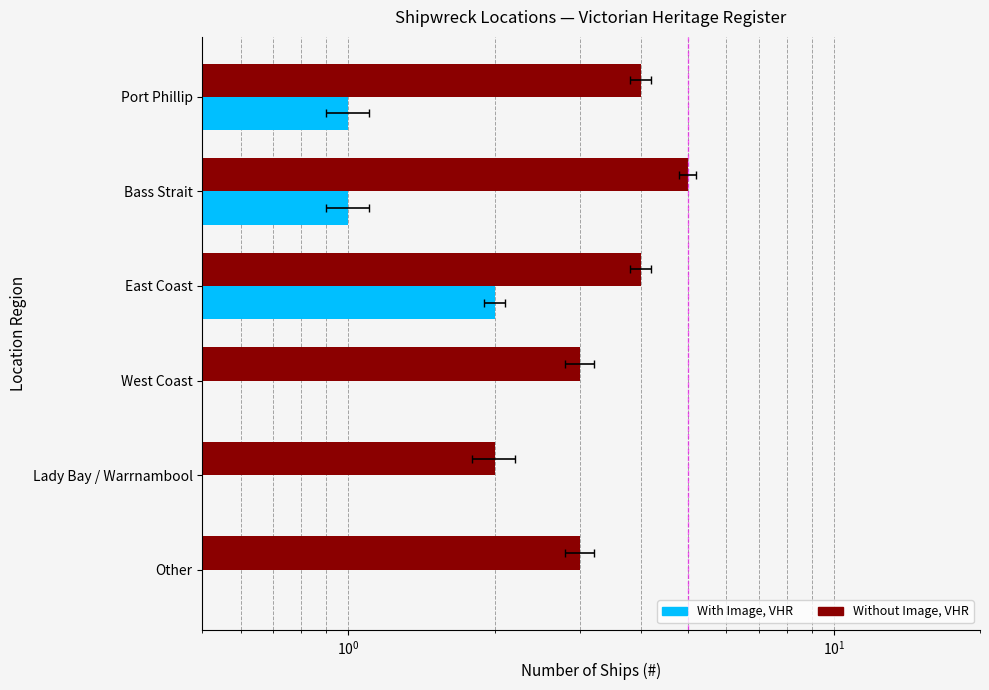

Count the number of data series in this chart.

2